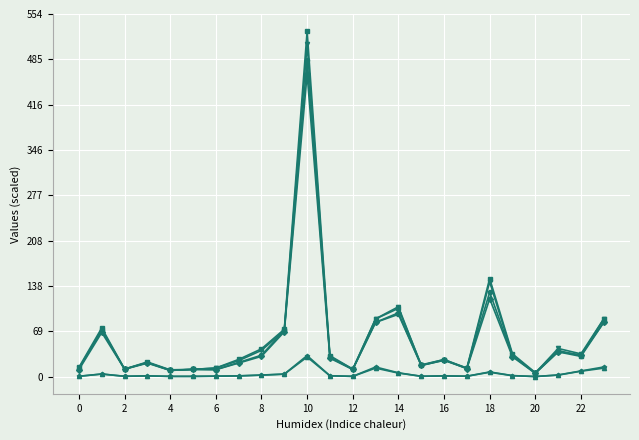

What is the maximum value shown in the chart?

528.6